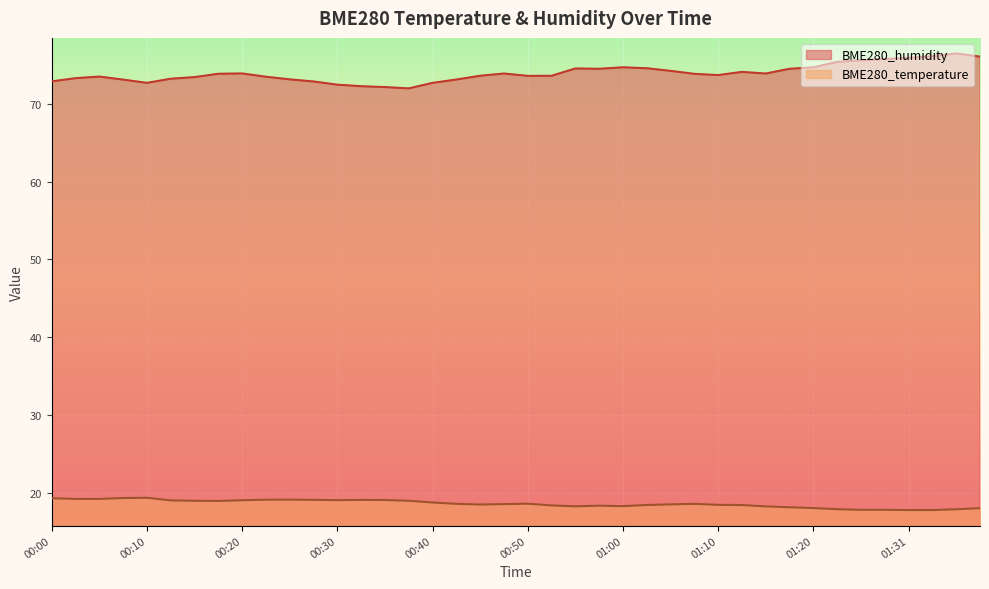

True or false: BME280_temperature and BME280_humidity intersect in this chart.

False